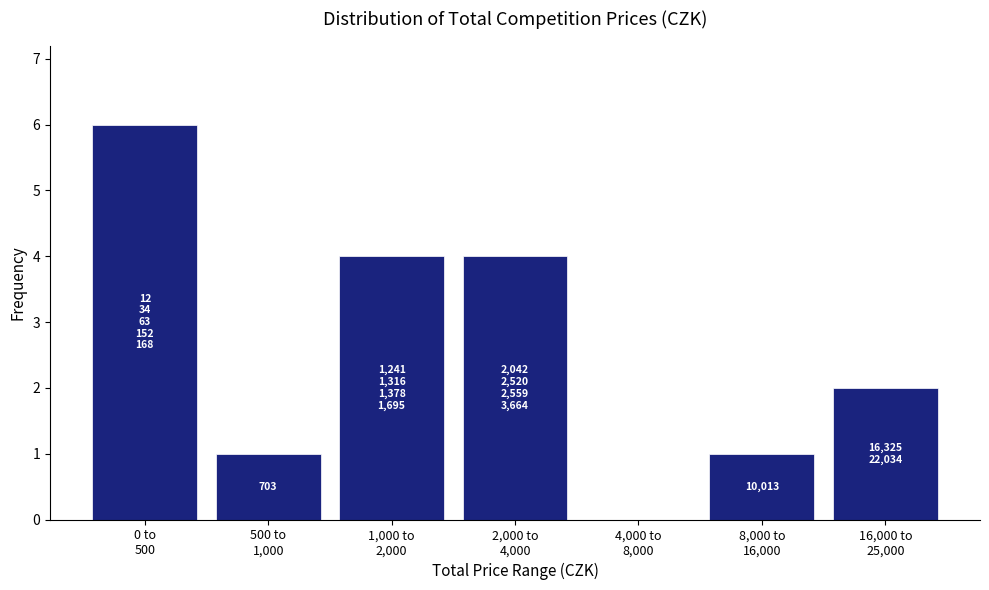

What is the maximum value shown in the chart?

6